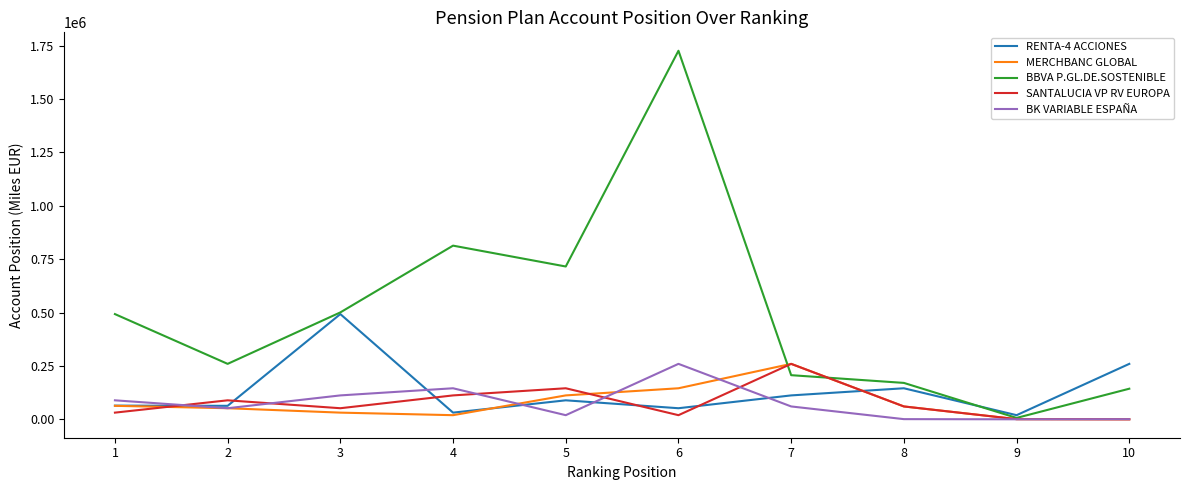

At how many categories does at least one series exceed 1395360?

1